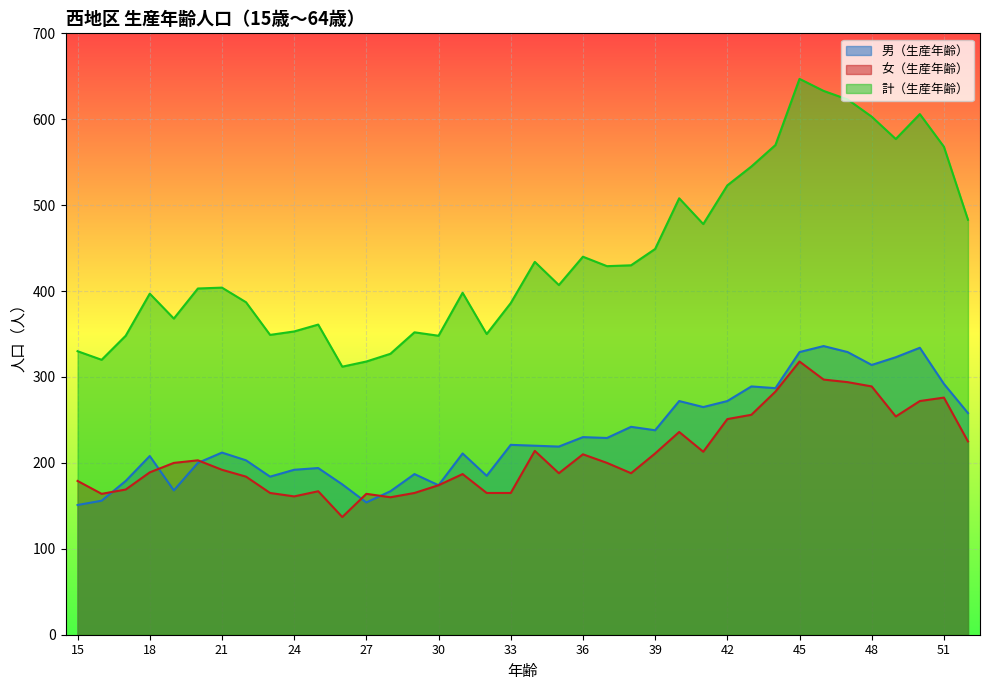

At which category does 女（生産年齢） reach its first local valley?

16